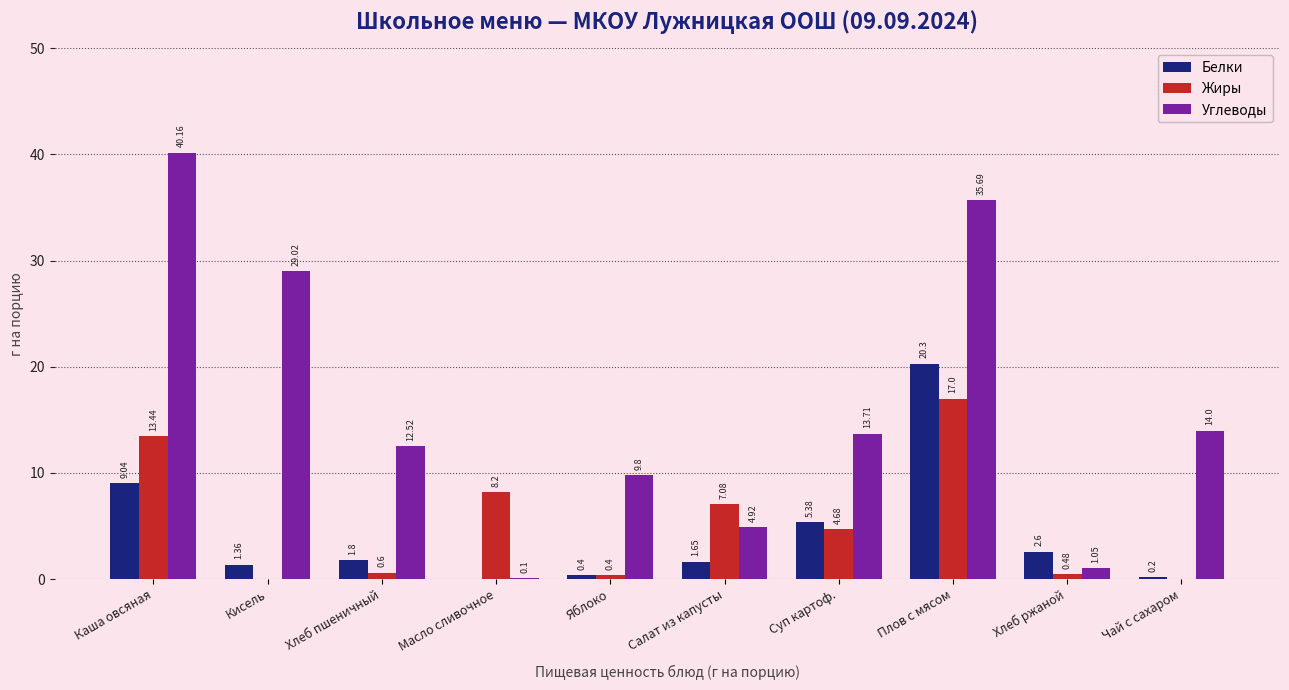

What is the average value of the Белки series?

4.3